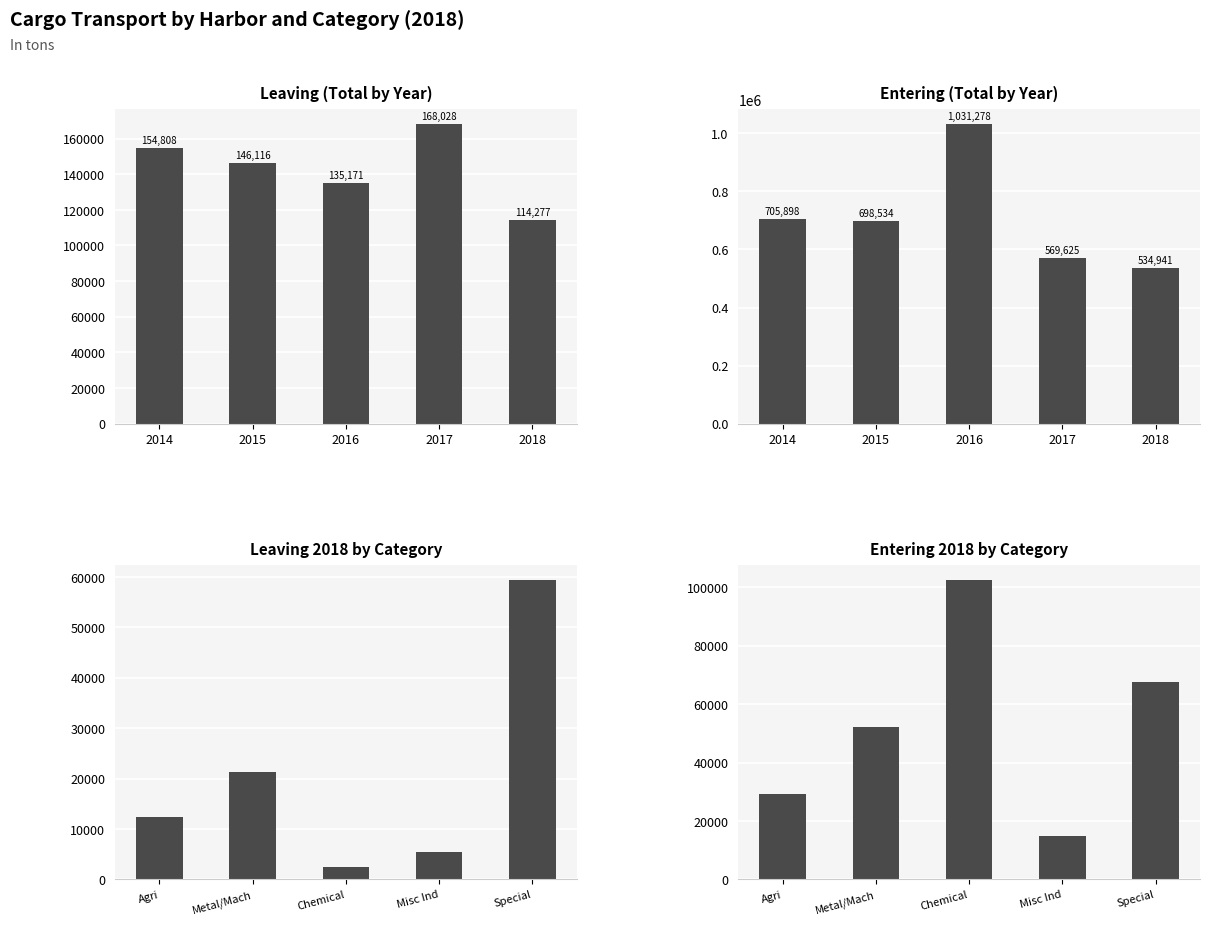

What is the difference between the second highest and second lowest values in the Leaving 2018 by Category series?

16048